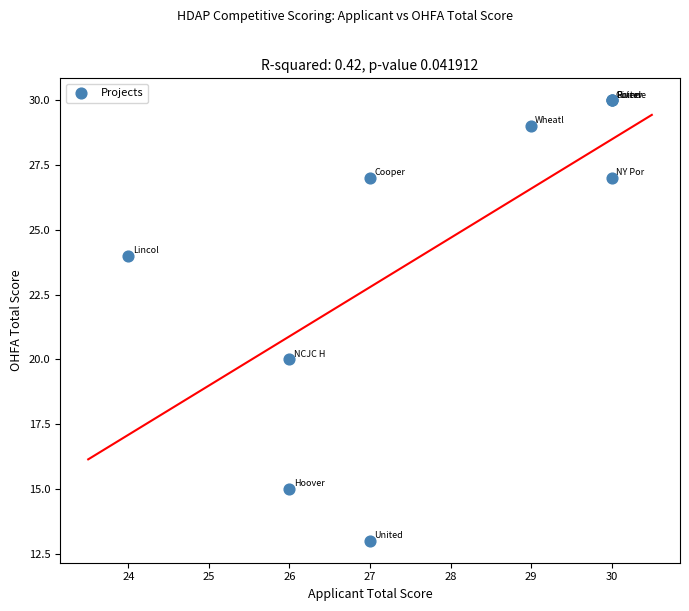

What Y value in the scatter plot is closest to 21?

20